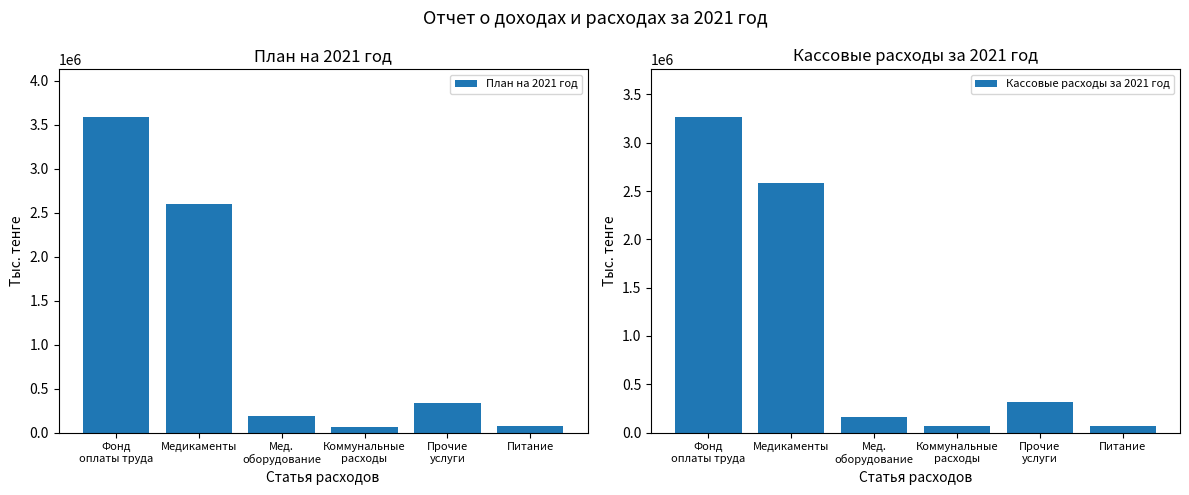

Which series has the largest total across all categories?

План на 2021 год